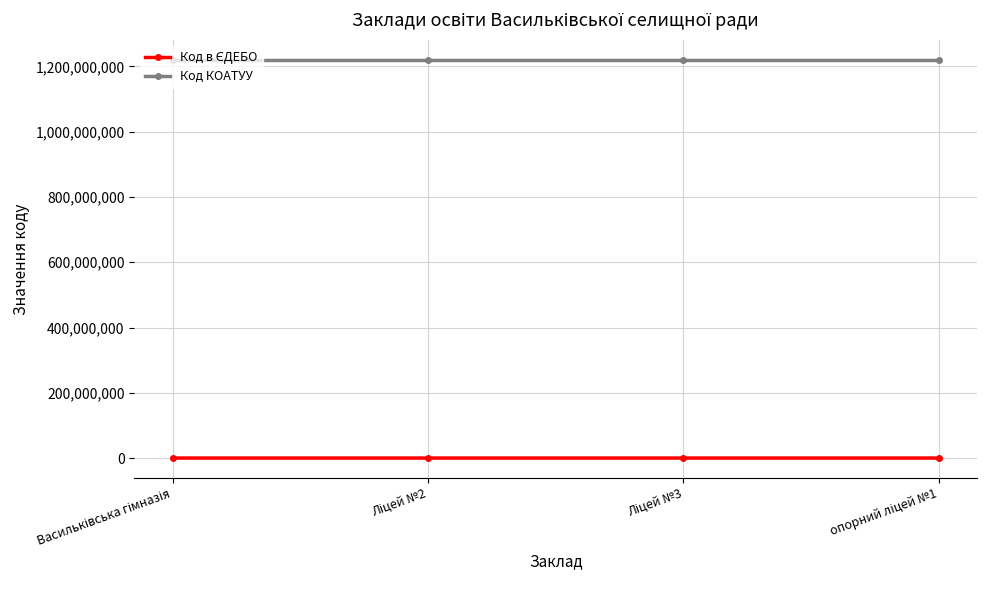

What is the sum of all Код КОАТУУ values?

4883020400